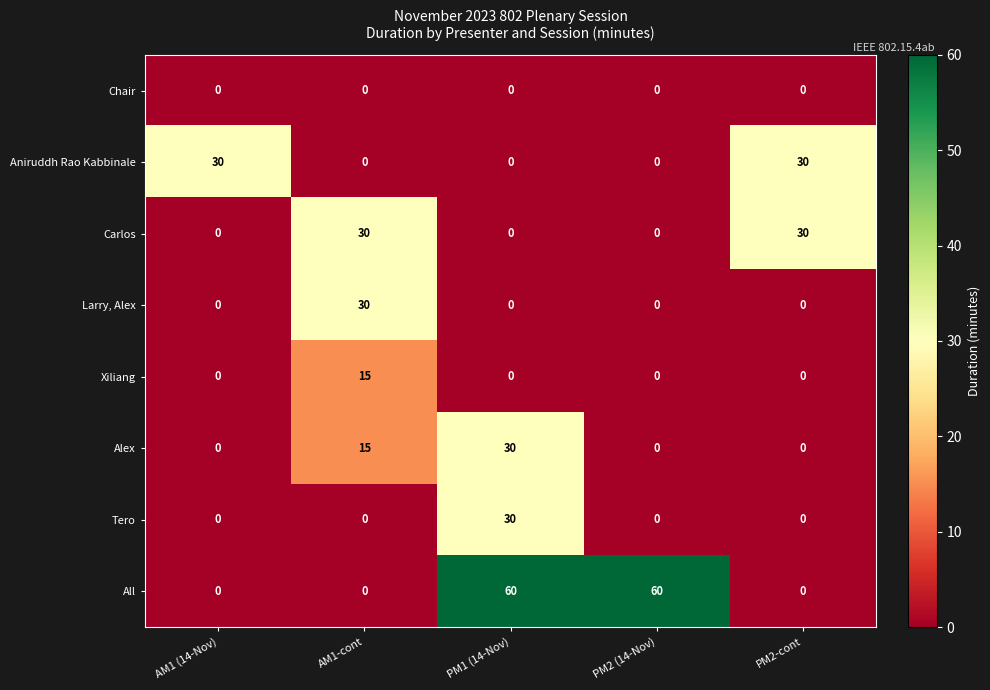

At how many categories does at least one series exceed 0?

5